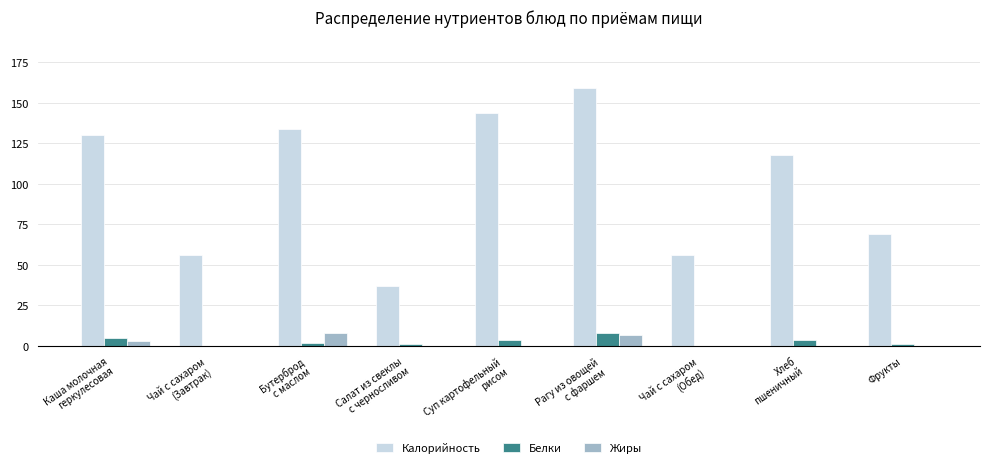

Reading left to right, transcribe all the data shown in this chart.

Калорийность: Каша молочная
геркулесовая=130	Чай с сахаром
(Завтрак)=56	Бутерброд
с маслом=134	Салат из свеклы
с черносливом=37	Суп картофельный
рисом=144	Рагу из овощей
с фаршем=159	Чай с сахаром
(Обед)=56	Хлеб
пшеничный=118	Фрукты=69
Белки: Каша молочная
геркулесовая=5	Чай с сахаром
(Завтрак)=0	Бутерброд
с маслом=2	Салат из свеклы
с черносливом=1	Суп картофельный
рисом=4	Рагу из овощей
с фаршем=8	Чай с сахаром
(Обед)=0	Хлеб
пшеничный=4	Фрукты=1
Жиры: Каша молочная
геркулесовая=3	Чай с сахаром
(Завтрак)=0	Бутерброд
с маслом=8	Салат из свеклы
с черносливом=0	Суп картофельный
рисом=0	Рагу из овощей
с фаршем=7	Чай с сахаром
(Обед)=0	Хлеб
пшеничный=0	Фрукты=0